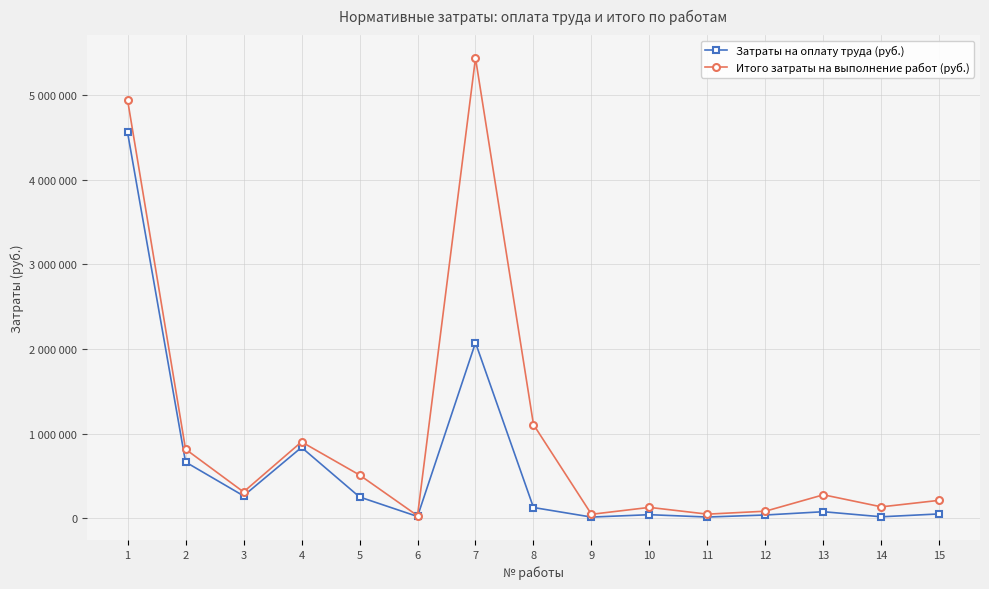

What are all the series names shown in the legend?

Затраты на оплату труда (руб.), Итого затраты на выполнение работ (руб.)